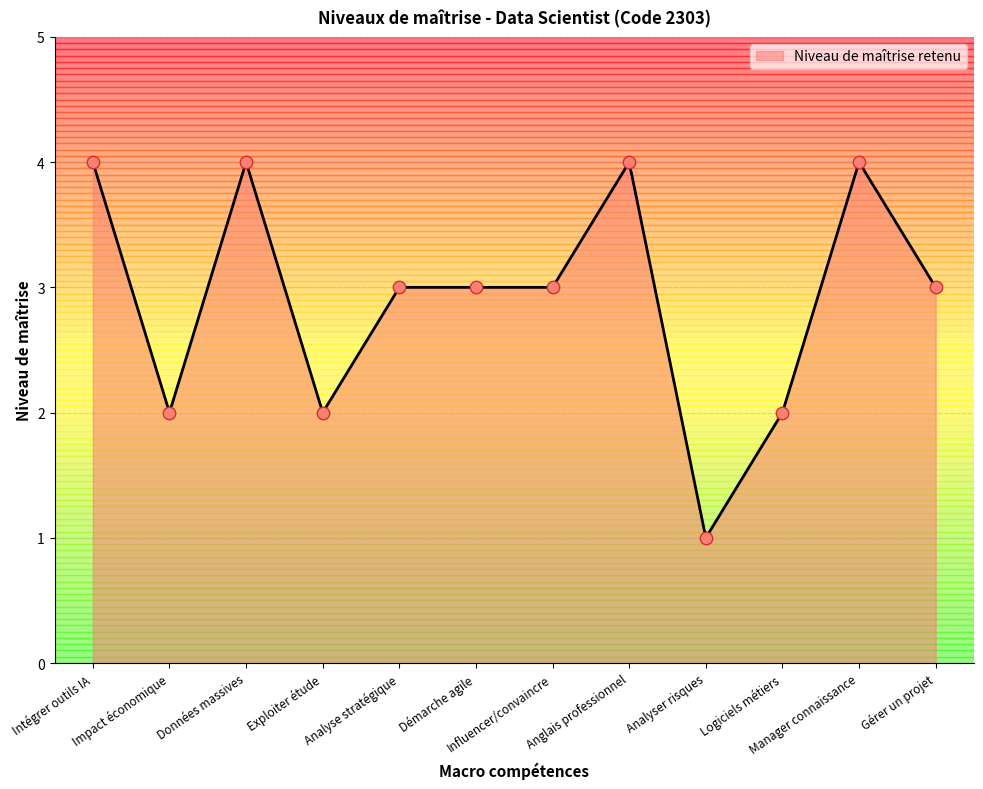

What is the ratio of the value at Impact économique to the value at Gérer un projet?

0.7